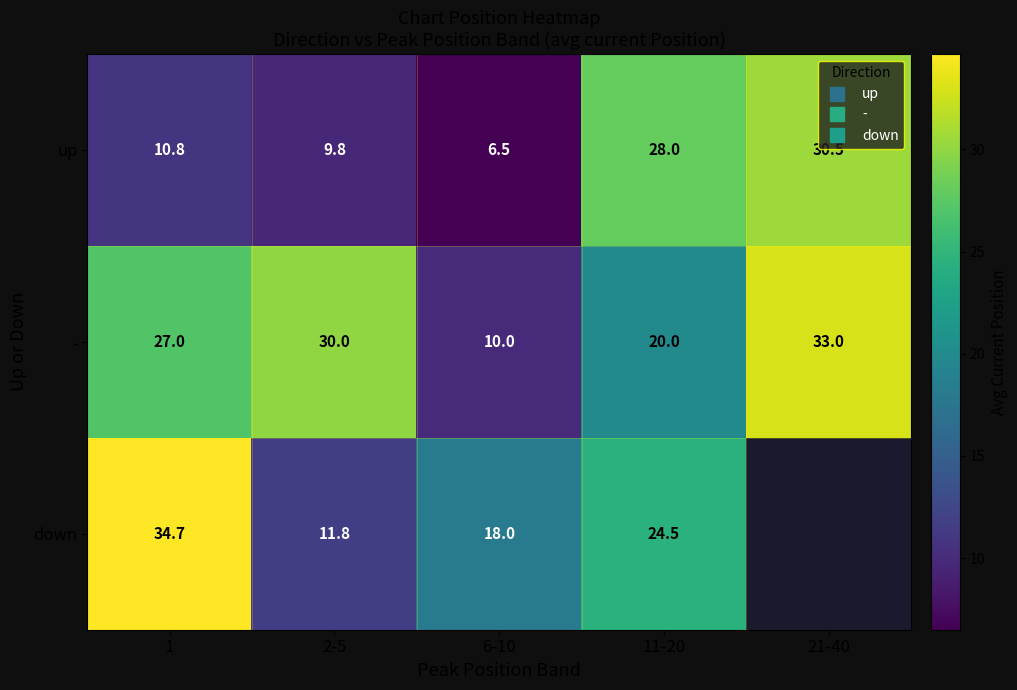

At which label is up closest to 18?

1